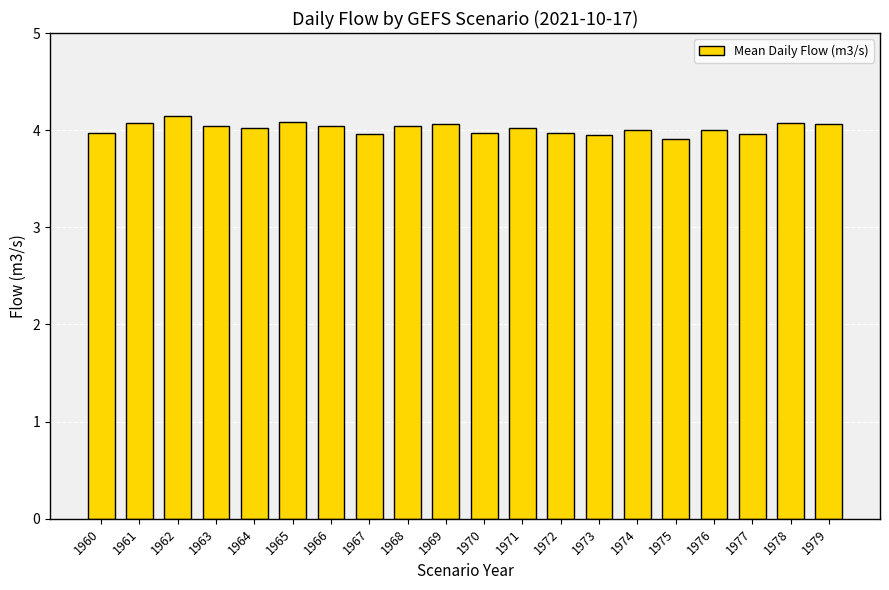

What is the difference between the maximum and minimum values?

0.2